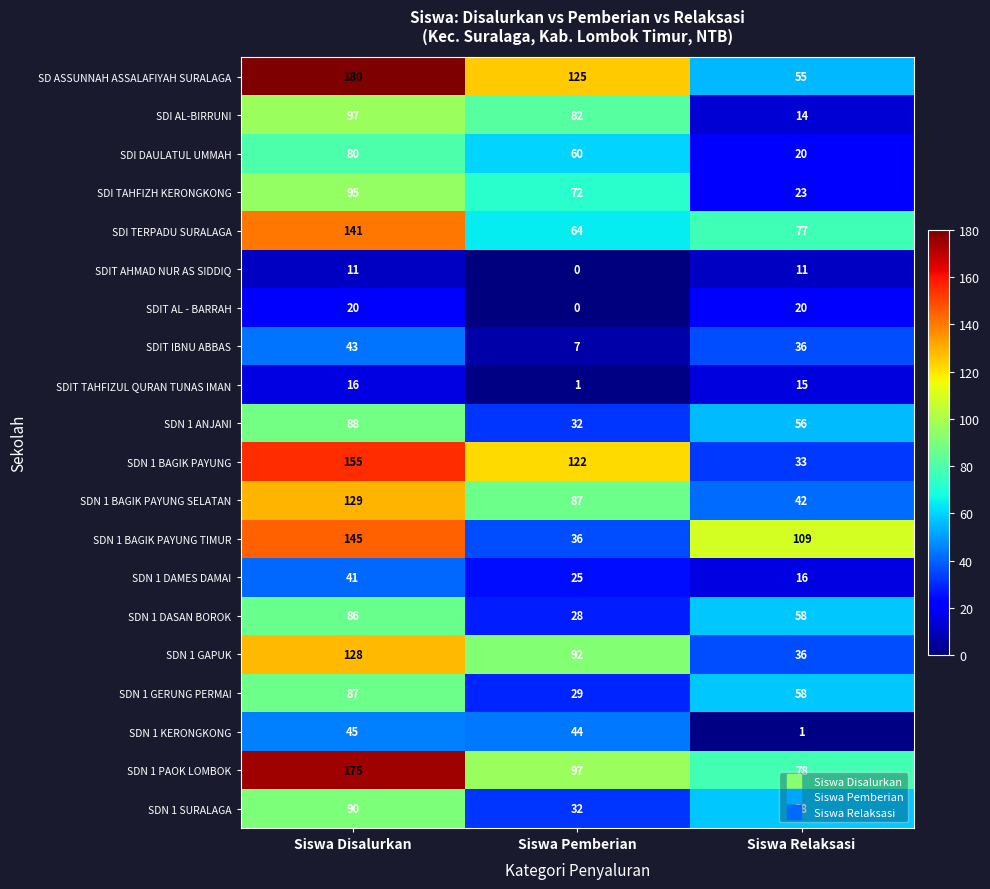

Count the number of categories in the chart.

3